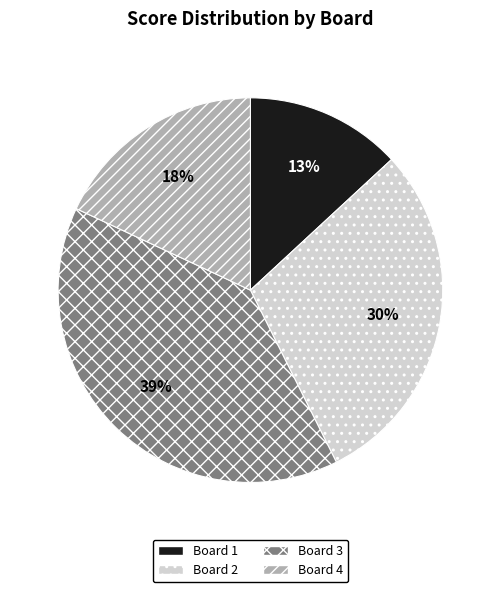

What percentage is the Board 2 slice, to the nearest percent?

30%